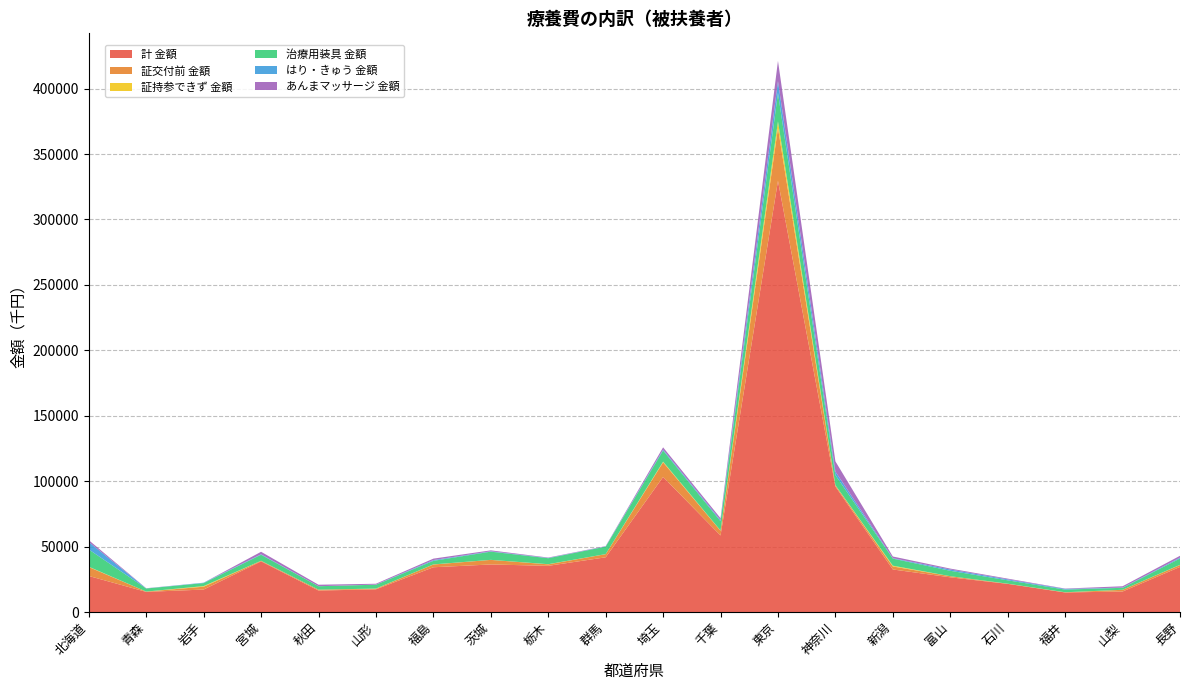

Reading left to right, list all the values displayed in this chart.

計 金額: 北海道=27542.8	青森=15388.9	岩手=17171.2	宮城=38703.9	秋田=16404.7	山形=17343.7	福島=34199.9	茨城=36340.7	栃木=35292.2	群馬=41812.4	埼玉=103226.4	千葉=58495.2	東京=329537.9	神奈川=95887.7	新潟=32518.5	富山=26518.5	石川=21510.8	福井=14935.2	山梨=15671.4	長野=34484.5
証交付前 金額: 北海道=6847.3	青森=235.3	岩手=2171.3	宮城=433.7	秋田=685.4	山形=484.2	福島=2101.8	茨城=3497.2	栃木=1149.3	群馬=2404.2	埼玉=11176.0	千葉=3613.1	東京=40289.8	神奈川=874.4	新潟=2298.1	富山=845.1	石川=67.8	福井=85.5	山梨=1300.0	長野=1451.1
証持参できず 金額: 北海道=232.5	青森=5.4	岩手=456.4	宮城=44.6	秋田=0.0	山形=85.3	福島=78.7	茨城=24.8	栃木=102.9	群馬=37.1	埼玉=508.8	千葉=159.0	東京=5115.0	神奈川=196.1	新潟=598.8	富山=14.5	石川=66.4	福井=80.2	山梨=24.7	長野=125.2
治療用装具 金額: 北海道=13194.0	青森=2343.4	岩手=2304.1	宮城=4569.9	秋田=2608.8	山形=2941.2	福島=2727.0	茨城=6272.6	栃木=4570.4	群馬=5716.7	埼玉=8516.7	千葉=7119.4	東京=21762.5	神奈川=7645.4	新潟=5400.4	富山=4128.5	石川=2587.1	福井=2040.3	山梨=1498.0	長野=4864.1
はり・きゅう 金額: 北海道=5700.0	青森=71.7	岩手=310.7	宮城=393.6	秋田=27.2	山形=96.9	福島=581.0	茨城=288.7	栃木=203.6	群馬=151.5	埼玉=708.4	千葉=847.3	東京=9022.1	神奈川=2708.0	新潟=330.0	富山=978.5	石川=712.9	福井=516.2	山梨=182.5	長野=654.7
あんまマッサージ 金額: 北海道=1398.0	青森=129.1	岩手=0.0	宮城=1893.8	秋田=1135.5	山形=646.2	福島=1104.8	茨城=687.6	栃木=295.8	群馬=238.0	埼玉=1699.0	千葉=1450.6	東京=15468.4	神奈川=7829.4	新潟=1280.4	富山=703.7	石川=569.8	福井=260.4	山梨=1003.3	長野=1387.8